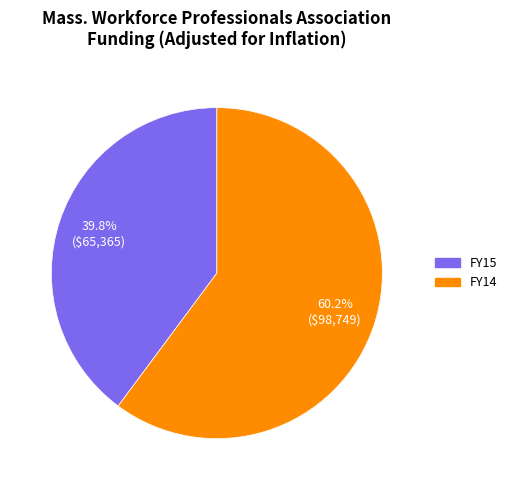

Is there a majority slice in this chart?

Yes